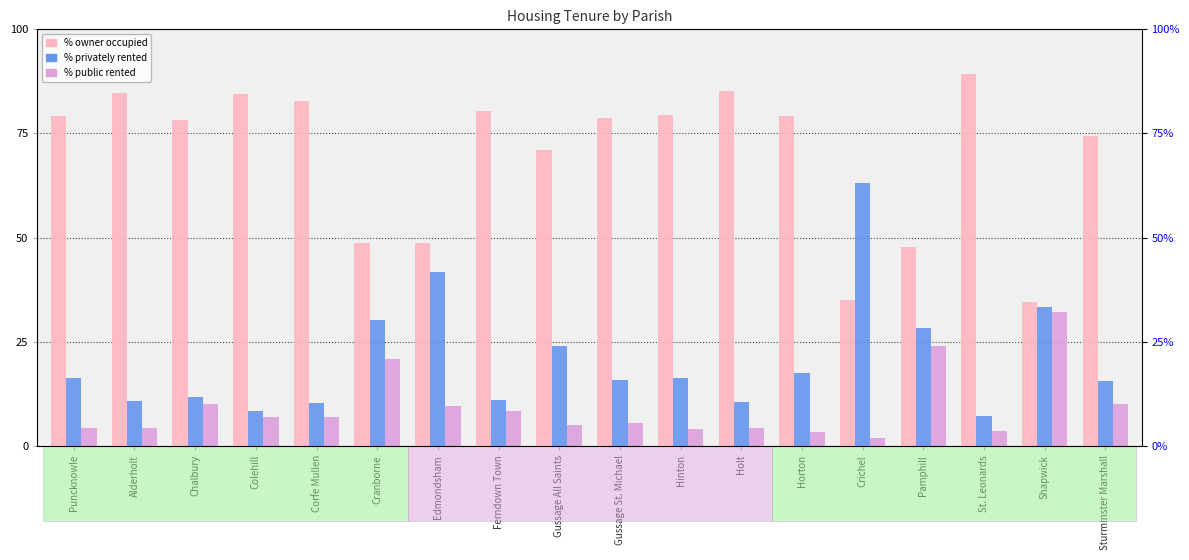

What is the maximum value shown in the chart?

89.3